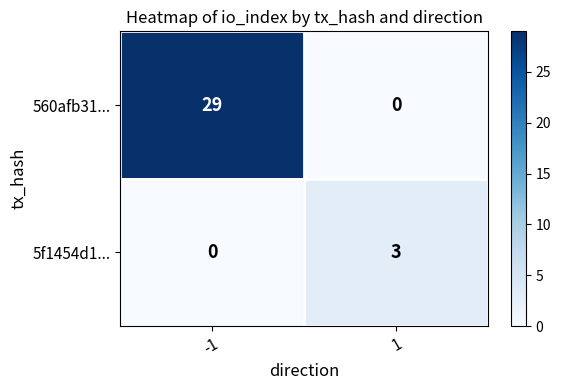

Which series has the largest total across all categories?

560afb31...